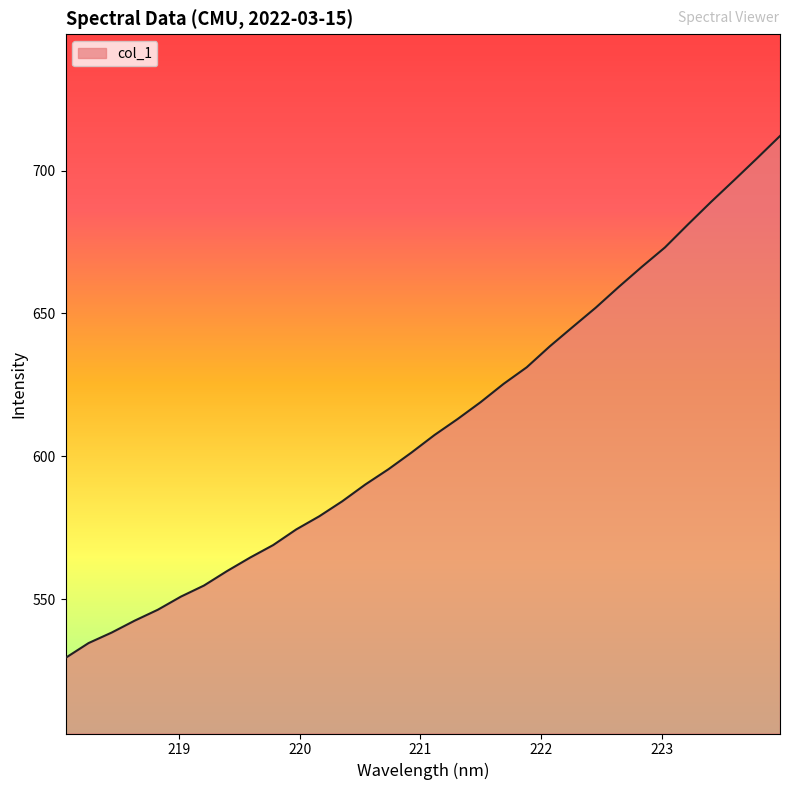

What is the maximum value shown in the chart?

712.2